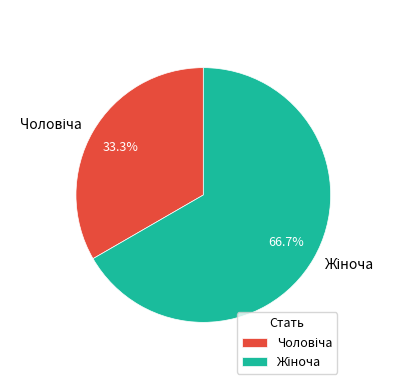

Count the number of slices in the pie.

2